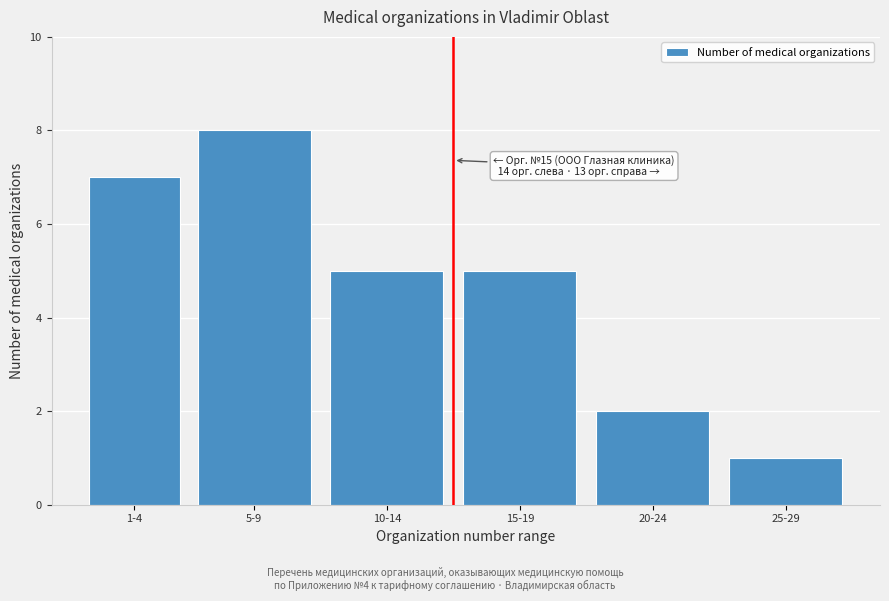

Reading left to right, extract all data points from this chart.

7	8	5	5	2	1